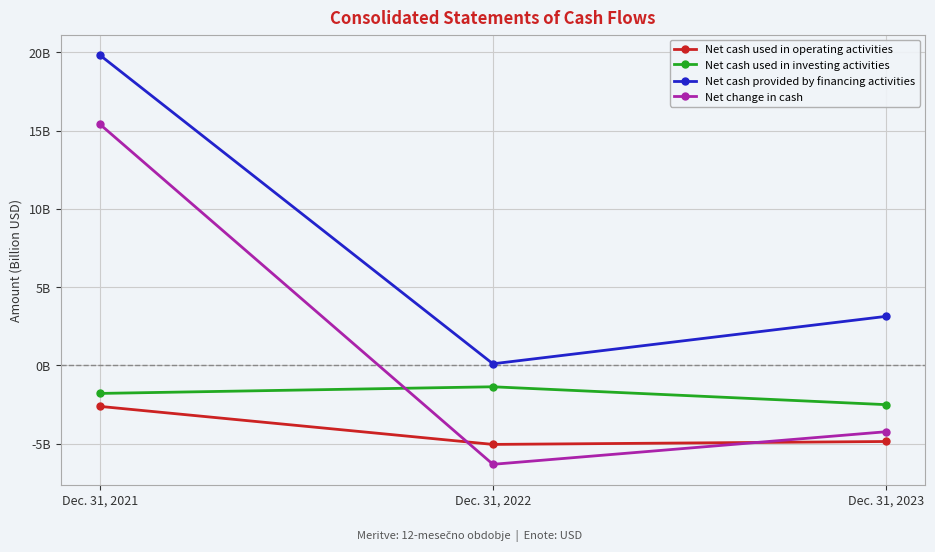

Reading left to right, list all the values displayed in this chart.

Net cash used in operating activities: Dec. 31, 2021=-2.6	Dec. 31, 2022=-5.1	Dec. 31, 2023=-4.9
Net cash used in investing activities: Dec. 31, 2021=-1.8	Dec. 31, 2022=-1.4	Dec. 31, 2023=-2.5
Net cash provided by financing activities: Dec. 31, 2021=19.8	Dec. 31, 2022=0.1	Dec. 31, 2023=3.1
Net change in cash: Dec. 31, 2021=15.4	Dec. 31, 2022=-6.3	Dec. 31, 2023=-4.2